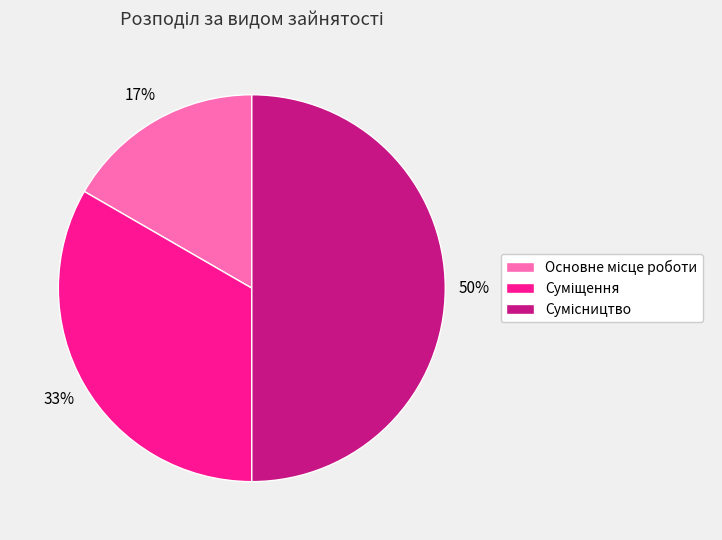

To the nearest percent, what is the difference between the largest and smallest slice percentages?

33%